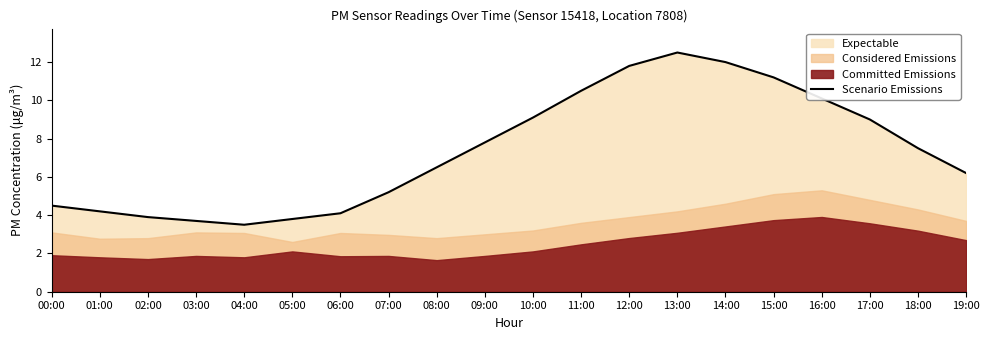

What is the smallest value displayed?

3.5